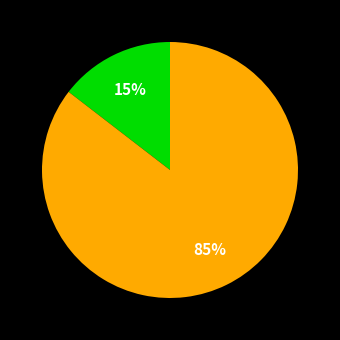

To the nearest percent, what is the average slice percentage?

50%